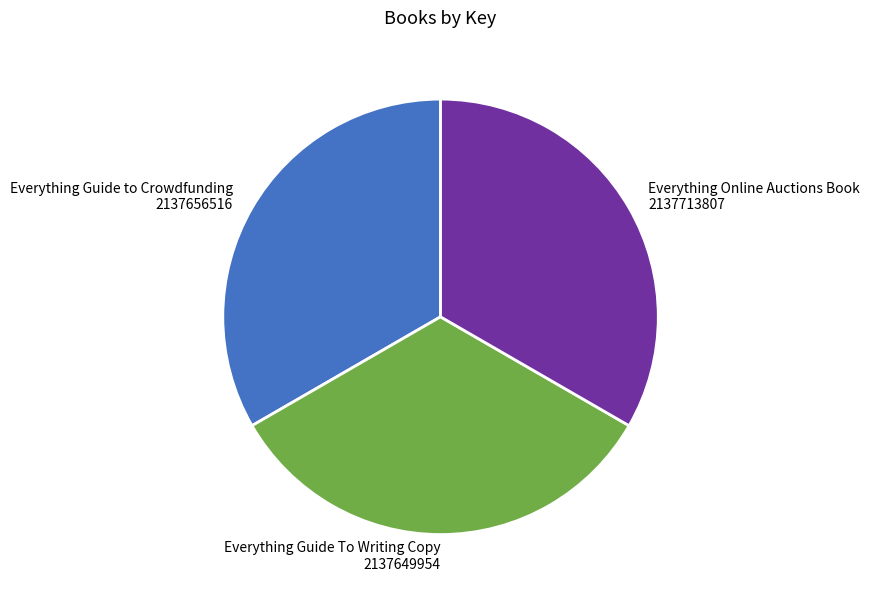

Combined, do Everything Guide to Crowdfunding and Everything Online Auctions Book account for over 50%?

Yes